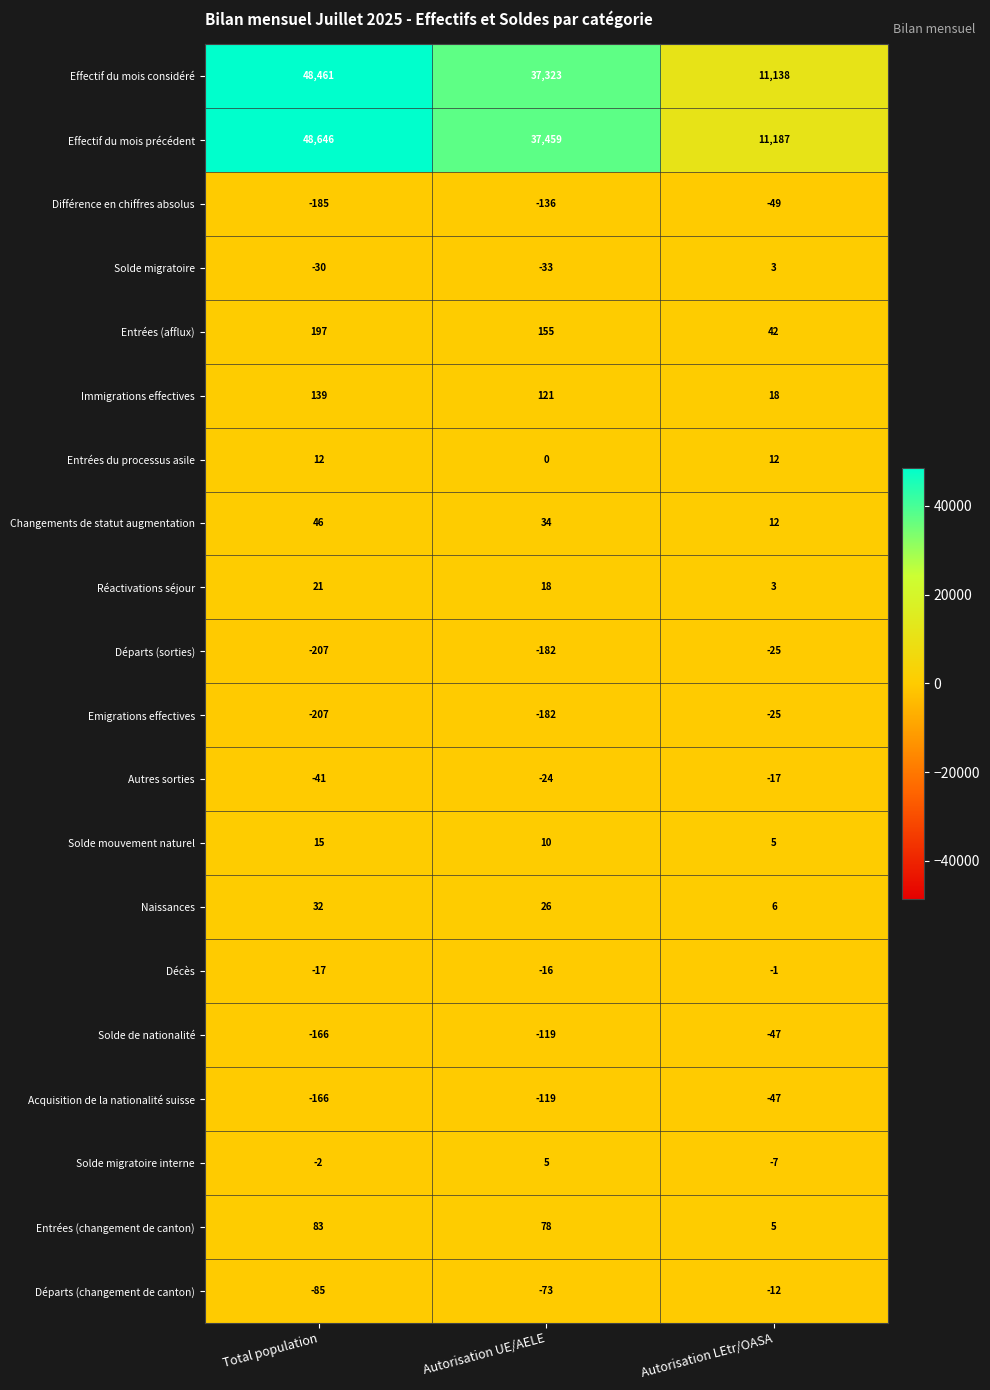

List the labels in order of Emigrations effectives value, largest first.

Autorisation LEtr/OASA, Autorisation UE/AELE, Total population